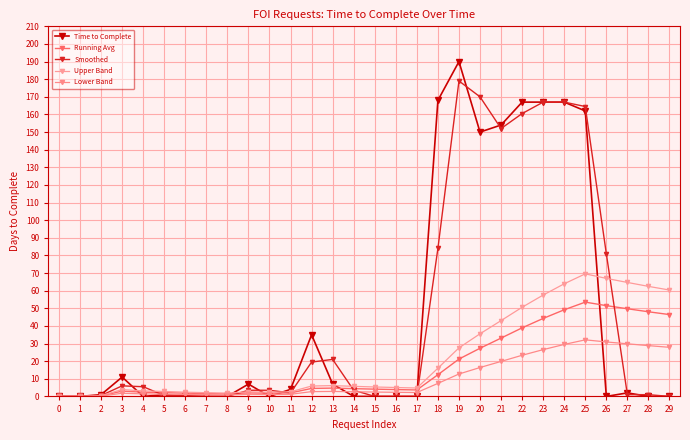

Reading left to right, what are all the values shown in this chart?

Time to Complete: 0.0	0.0	1.0	11.0	0.0	1.0	0.0	0.0	0.0	7.0	0.0	4.0	35.0	7.0	0.0	0.0	0.0	0.0	168.0	190.0	150.0	154.0	167.0	167.0	167.0	162.0	0.0	2.0	0.0	0.0
Running Avg: 0.0	0.0	0.3	3.0	2.4	2.2	1.9	1.6	1.4	2.0	1.8	2.0	4.5	4.7	4.4	4.1	3.9	3.7	12.3	21.2	27.3	33.1	38.9	44.2	49.2	53.5	51.5	49.8	48.0	46.4
Smoothed: 0.0	0.0	0.5	6.0	5.5	0.5	0.5	0.0	0.0	3.5	3.5	2.0	19.5	21.0	3.5	0.0	0.0	0.0	84.0	179.0	170.0	152.0	160.5	167.0	167.0	164.5	81.0	1.0	1.0	0.0
Upper Band: 0.0	0.0	0.4	3.9	3.1	2.8	2.4	2.1	1.9	2.6	2.4	2.6	5.9	6.1	5.7	5.4	5.0	4.8	16.0	27.6	35.5	43.0	50.6	57.5	63.9	69.5	67.0	64.7	62.4	60.4
Lower Band: 0.0	0.0	0.2	1.8	1.4	1.3	1.1	1.0	0.9	1.2	1.1	1.2	2.7	2.8	2.6	2.5	2.3	2.2	7.4	12.7	16.4	19.9	23.3	26.6	29.5	32.1	30.9	29.8	28.8	27.9